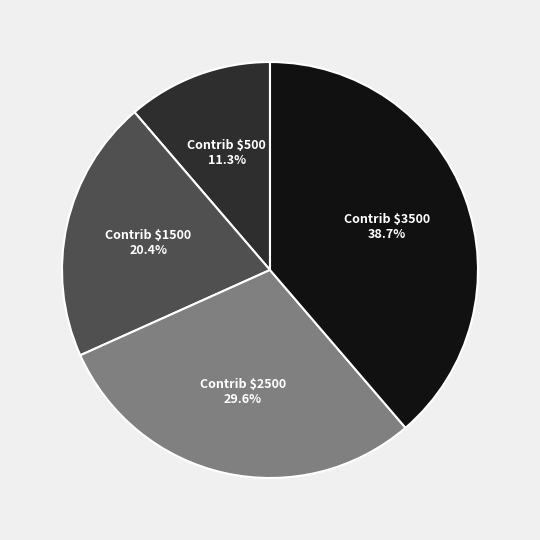

Is there a majority slice in this chart?

No